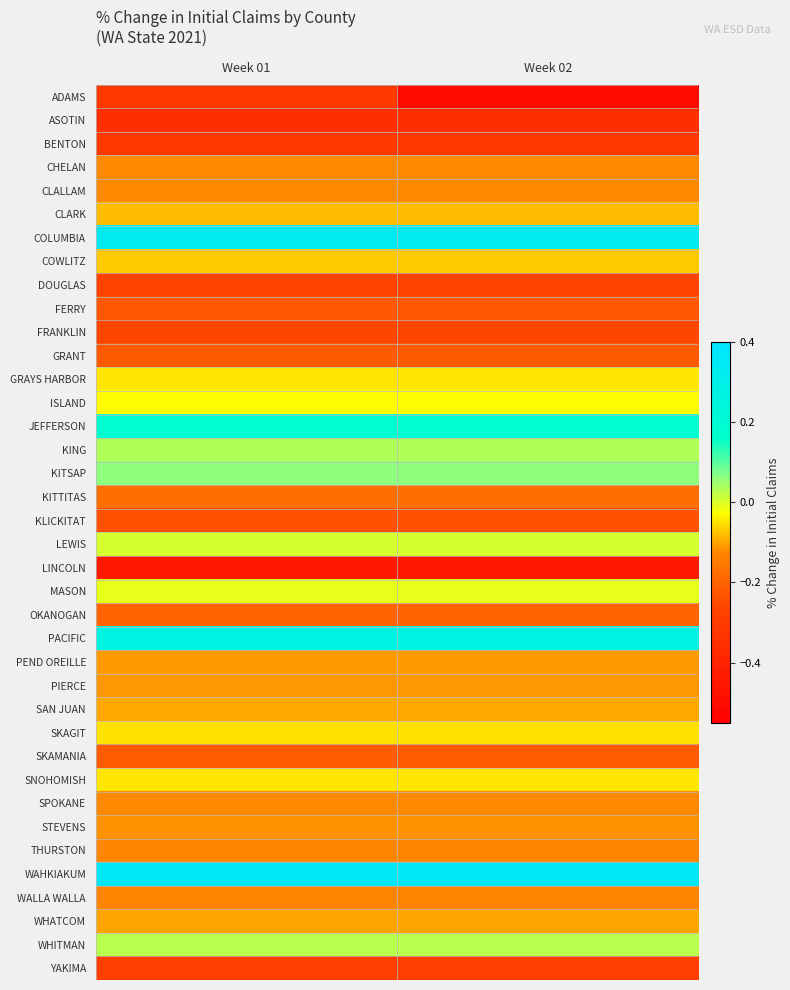

List the series in order of their peak value, lowest first.

LINCOLN, ASOTIN, BENTON, ADAMS, YAKIMA, DOUGLAS, FRANKLIN, KLICKITAT, FERRY, GRANT, SKAMANIA, OKANOGAN, KITTITAS, WALLA WALLA, THURSTON, SPOKANE, CLALLAM, CHELAN, STEVENS, PIERCE, PEND OREILLE, WHATCOM, SAN JUAN, CLARK, COWLITZ, SKAGIT, GRAYS HARBOR, SNOHOMISH, ISLAND, MASON, LEWIS, WHITMAN, KING, KITSAP, JEFFERSON, PACIFIC, COLUMBIA, WAHKIAKUM